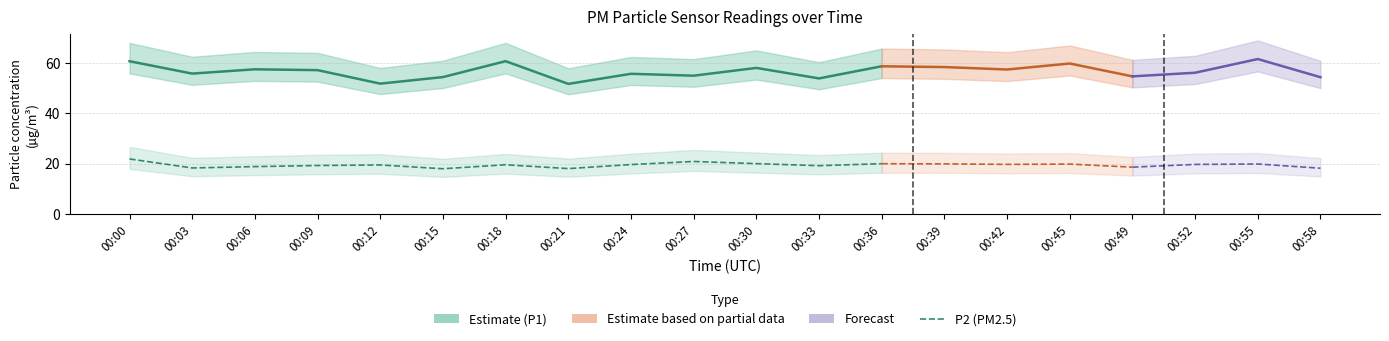

At which label does P2 (PM2.5) first exceed 19?

00:00